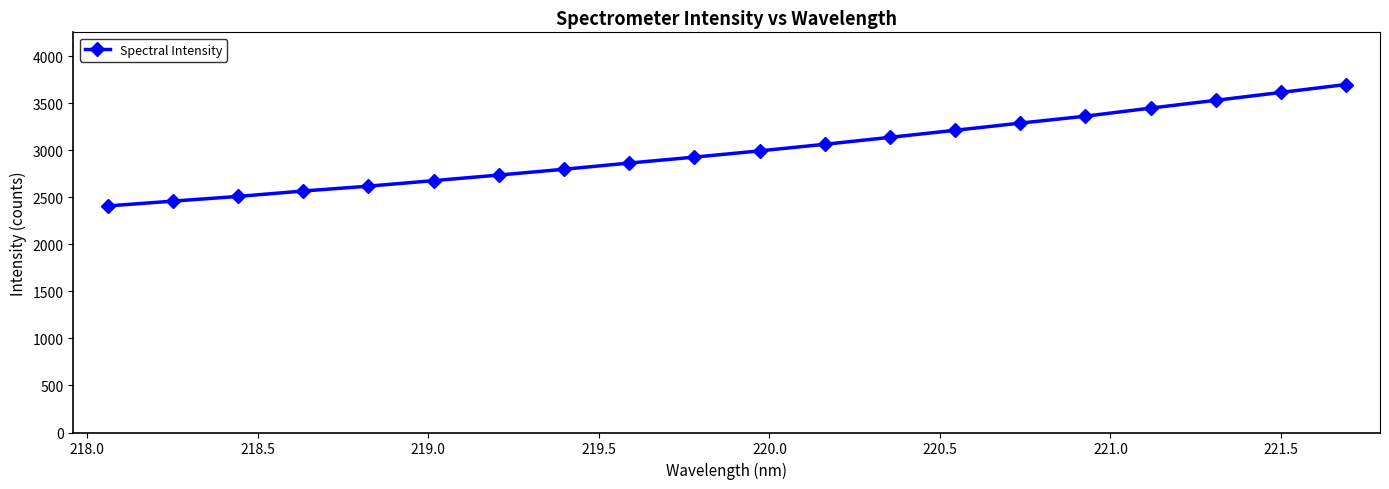

What is the value of the 7th point from the left?

2736.2